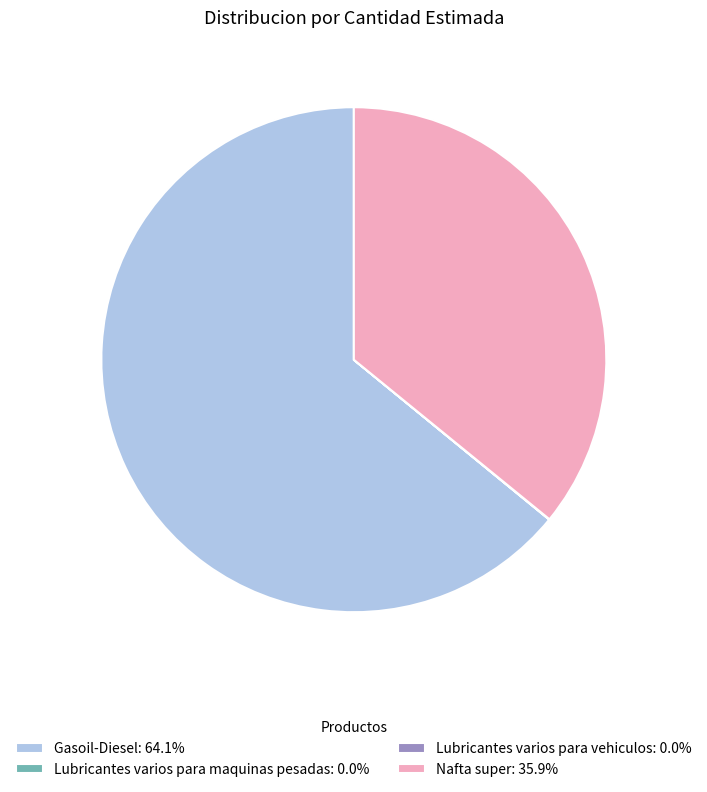

Does any single category account for the majority?

Yes